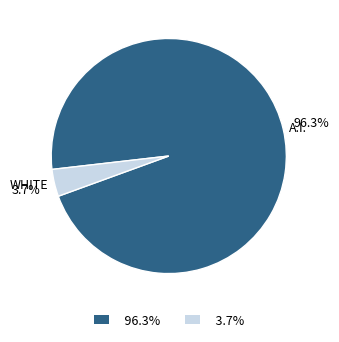

To the nearest percent, what is the difference between the largest and smallest slice percentages?

93%